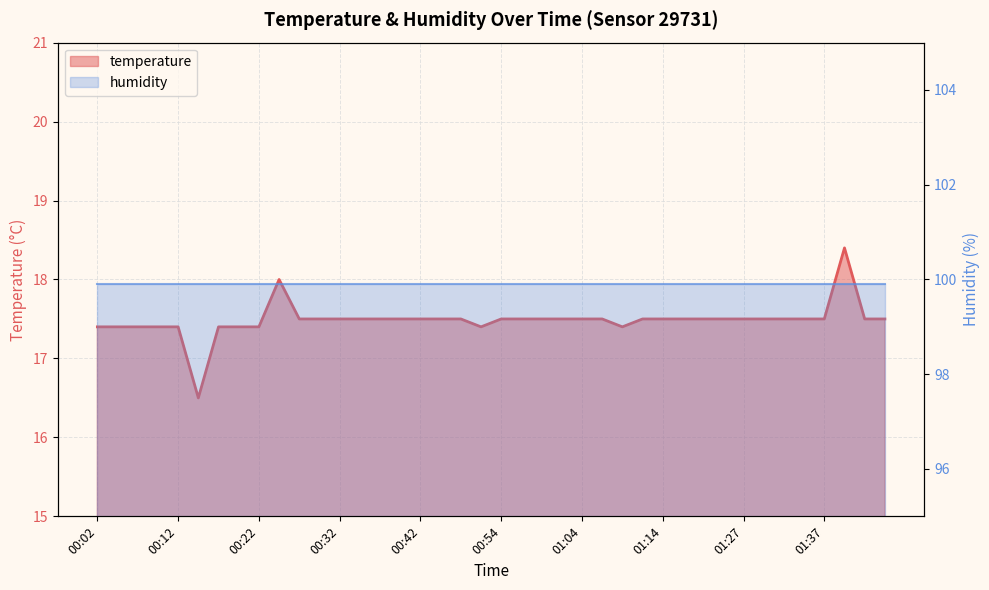

What is the smallest value displayed?

16.5